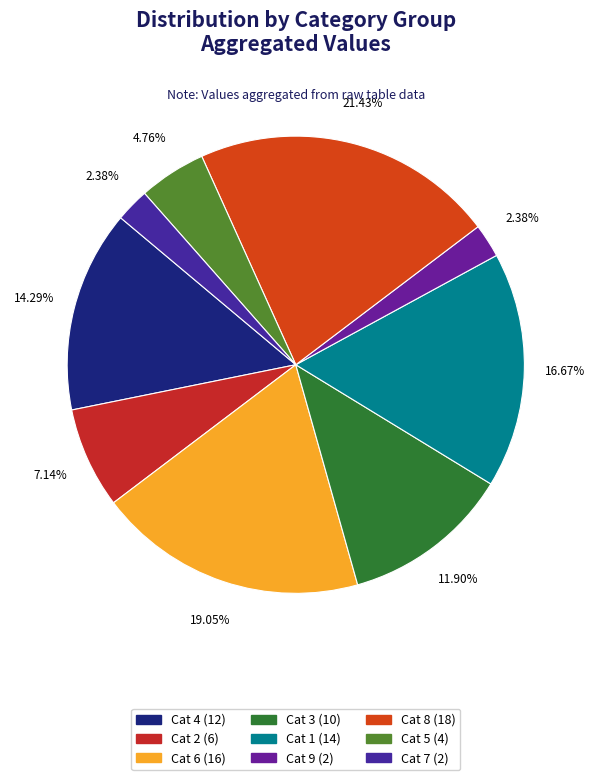

Is there any slice that represents more than half of the pie?

No